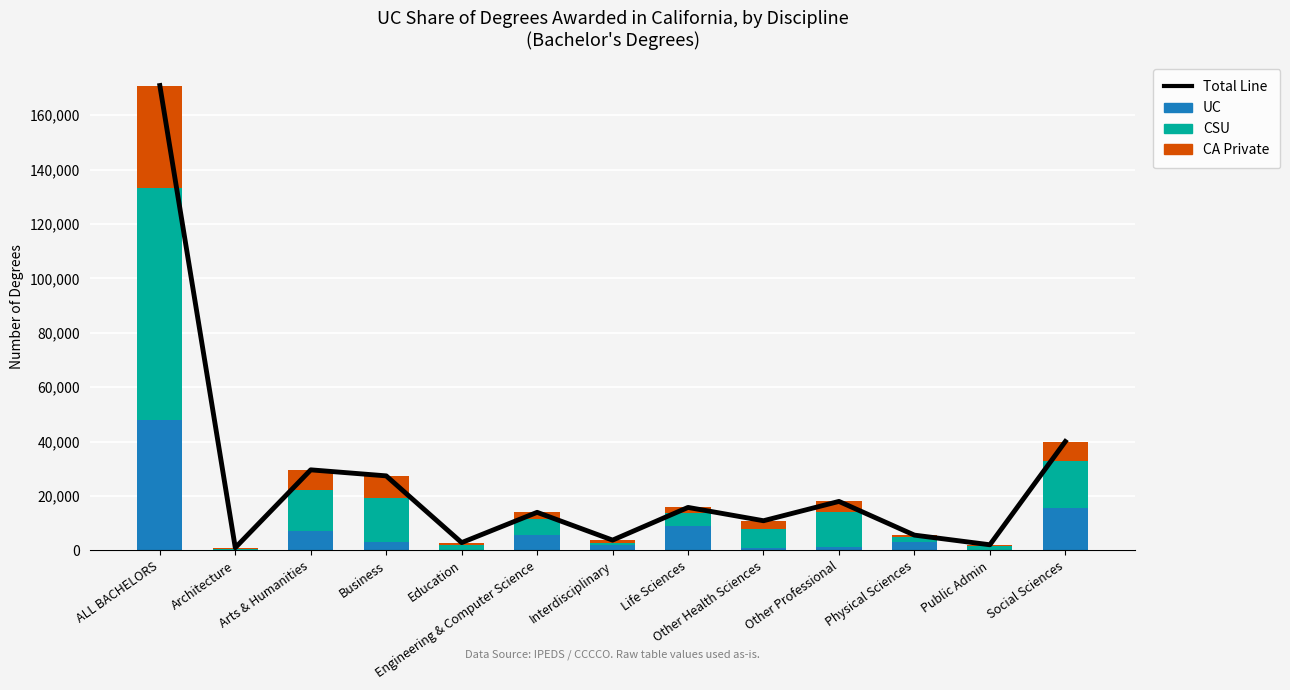

What is the label of the 1st bar from the right?

Social Sciences